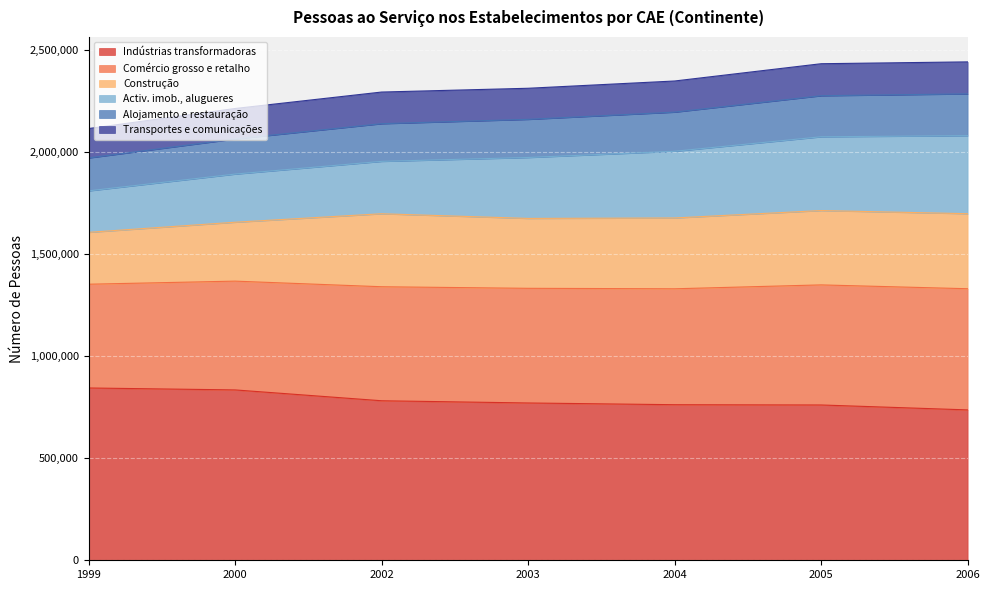

Between 2005 and 2006, which is larger?

2005